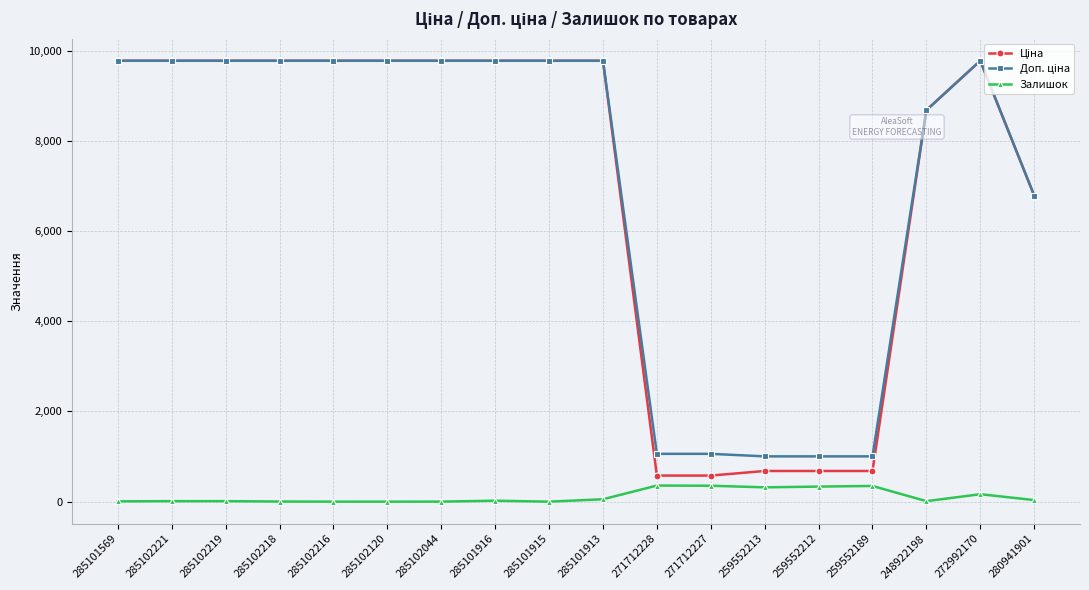

What is the total value across all series at 259552212?

2018.0